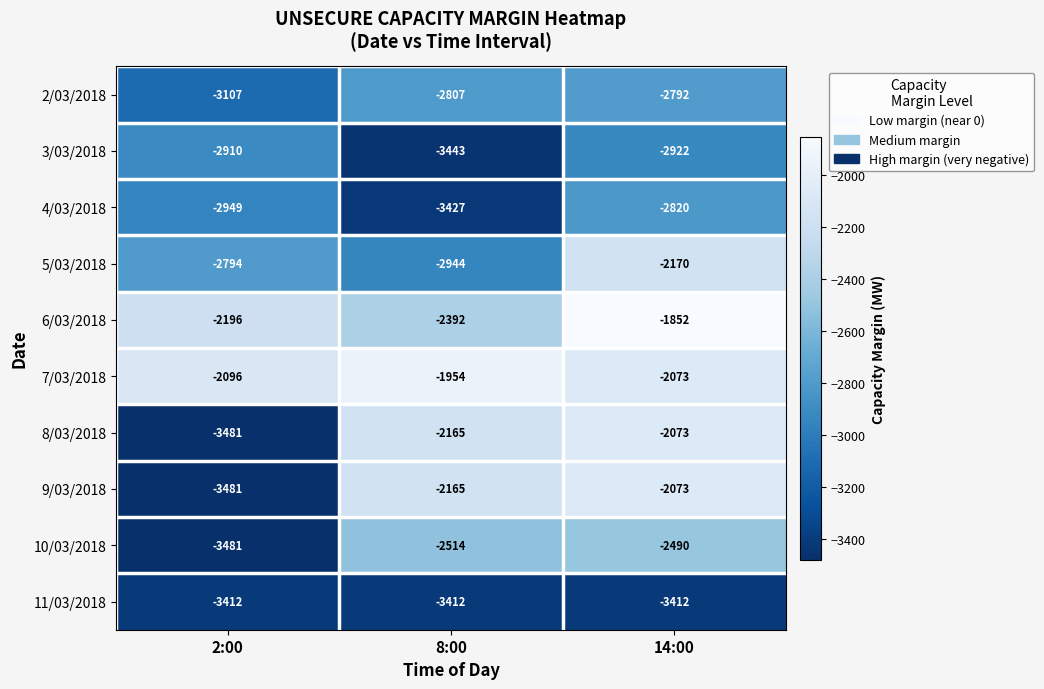

The 6/03/2018 series shows -1852 at 14:00. True or false?

True